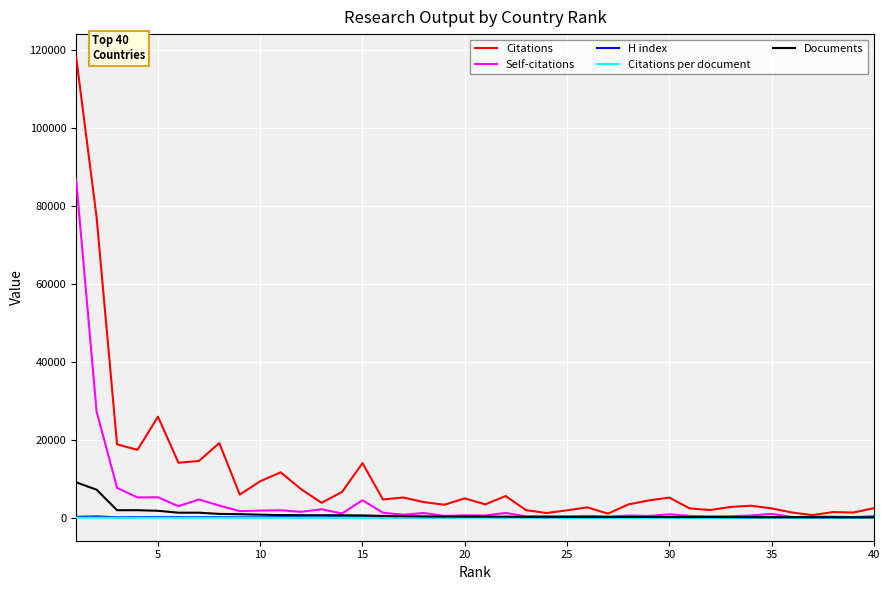

Does the chart display data point markers on the line(s)?

No